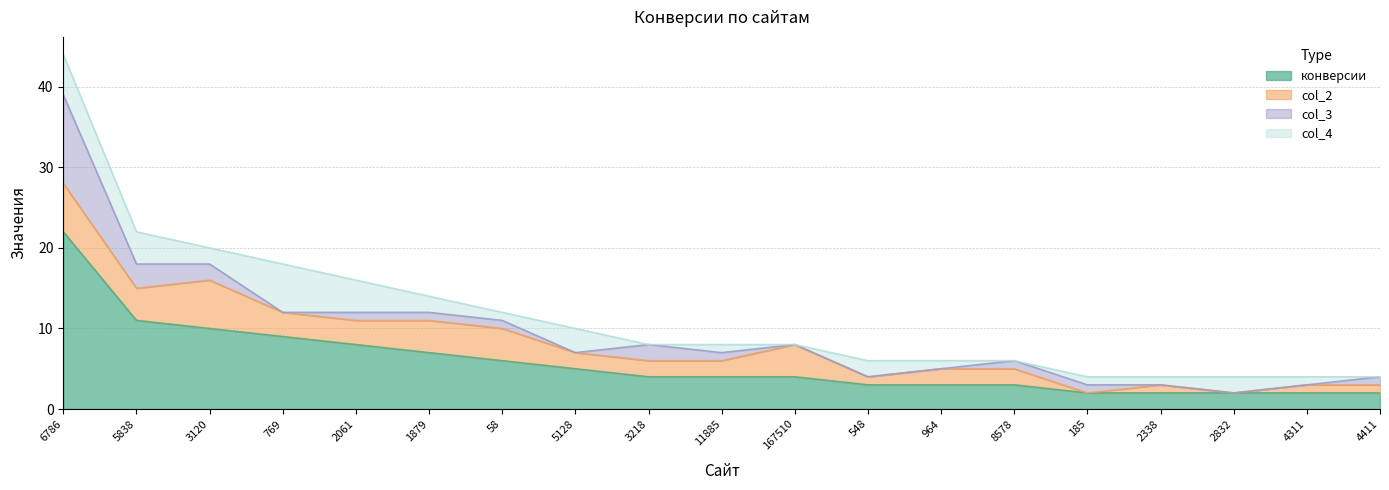

What is the total value across all series at 3218?

8